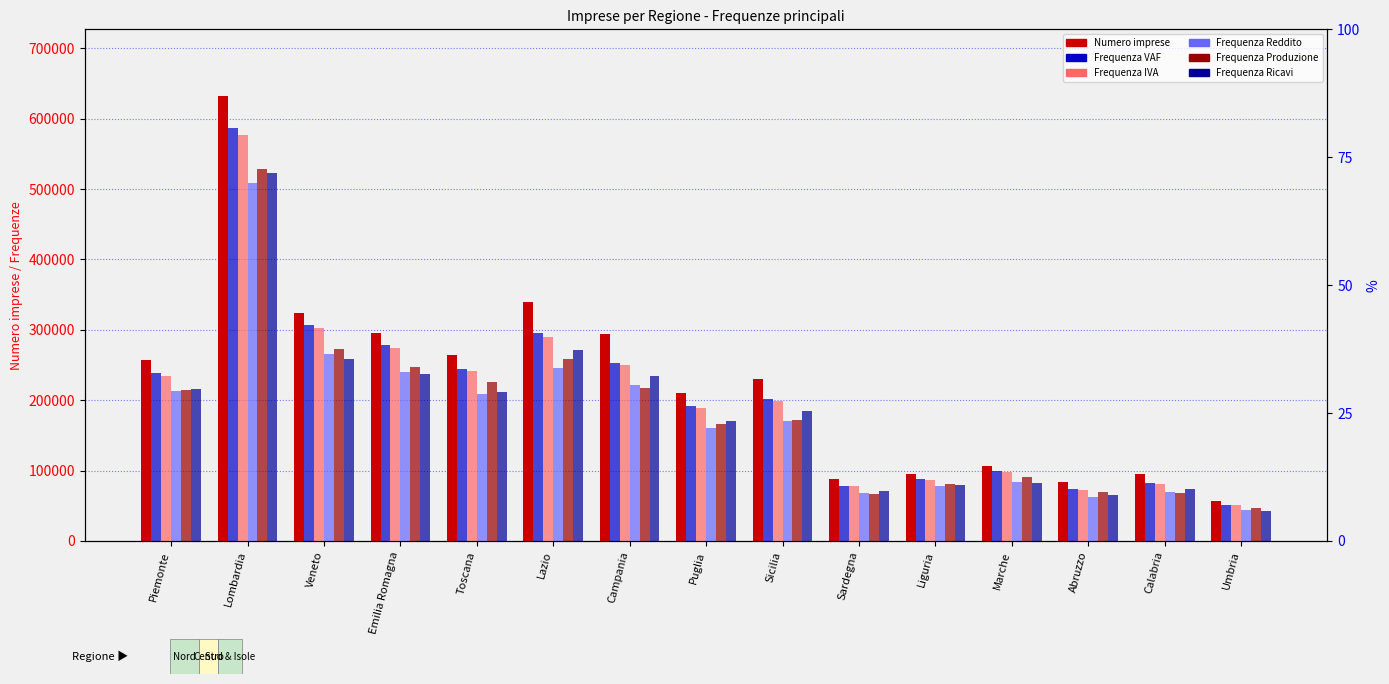

The Frequenza Produzione series shows 101584 at Abruzzo. True or false?

False